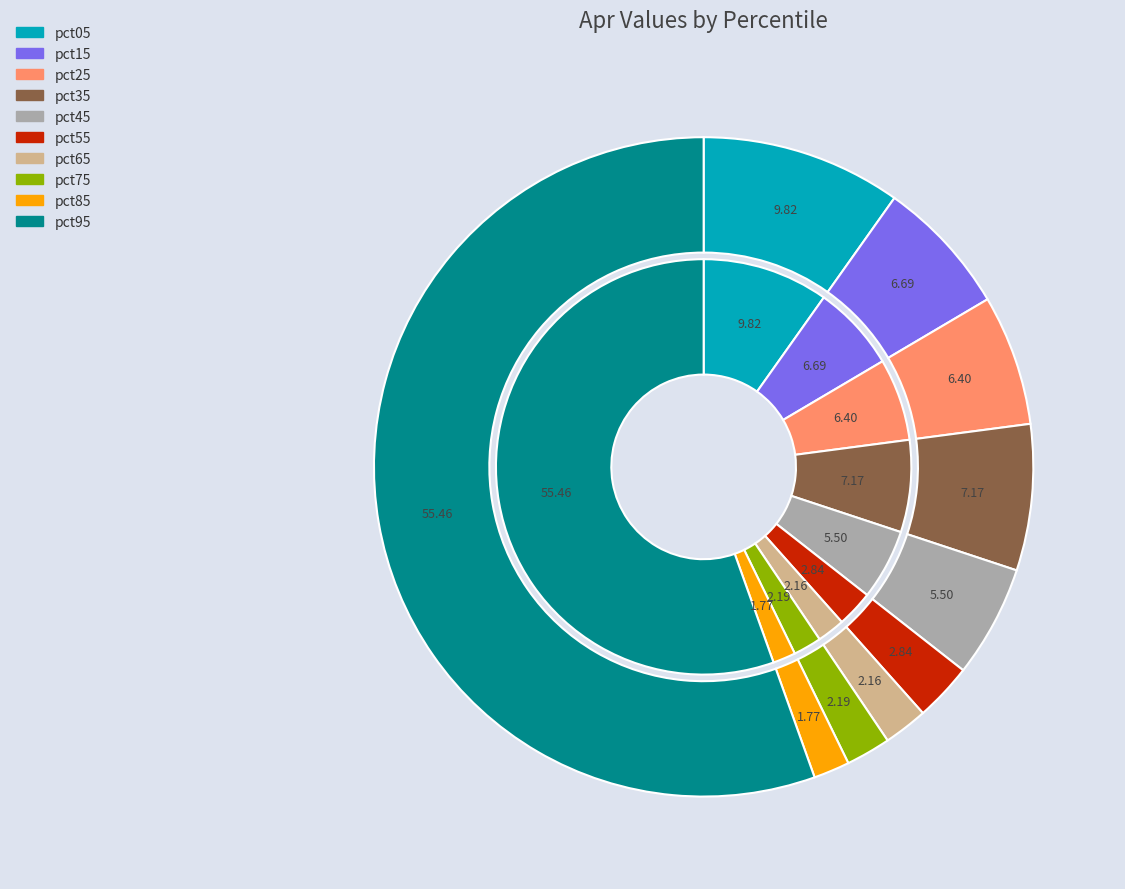

Rank the categories by value from lowest to highest.

pct85, pct65, pct75, pct55, pct45, pct25, pct15, pct35, pct05, pct95